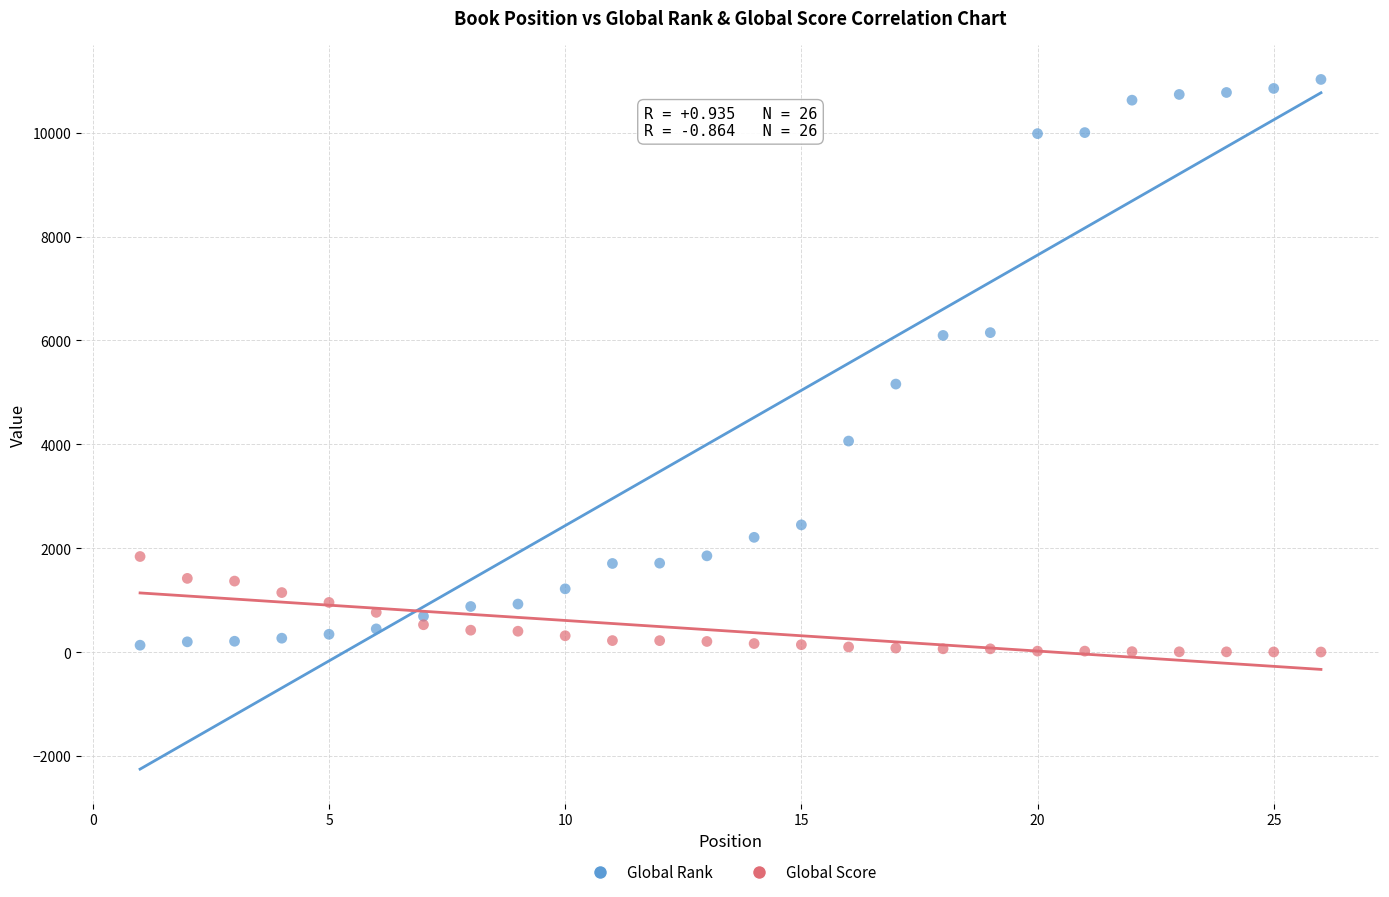

Which series contains the highest Y value?

Global Rank